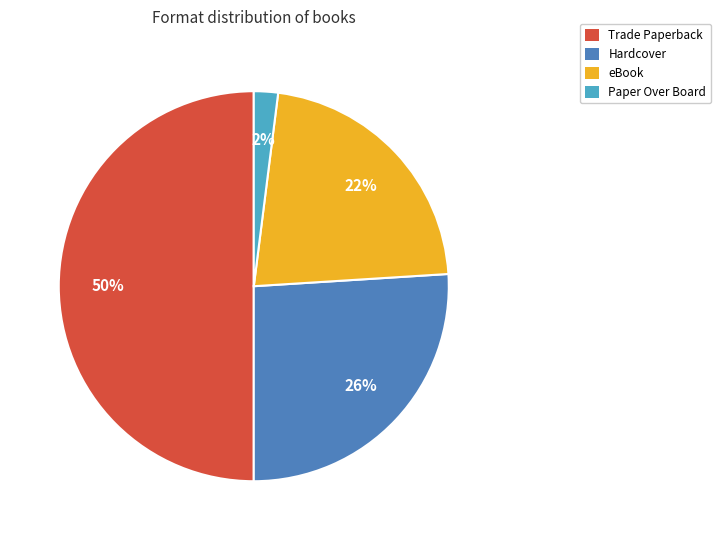

True or false: Trade Paperback accounts for 50% of the total.

True